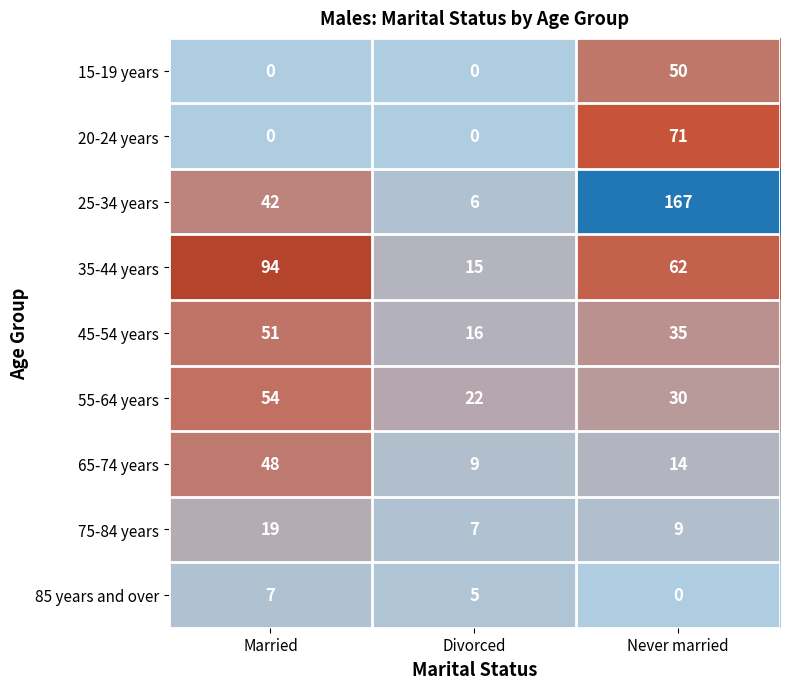

What is the difference between the highest and lowest values at Never married?

167